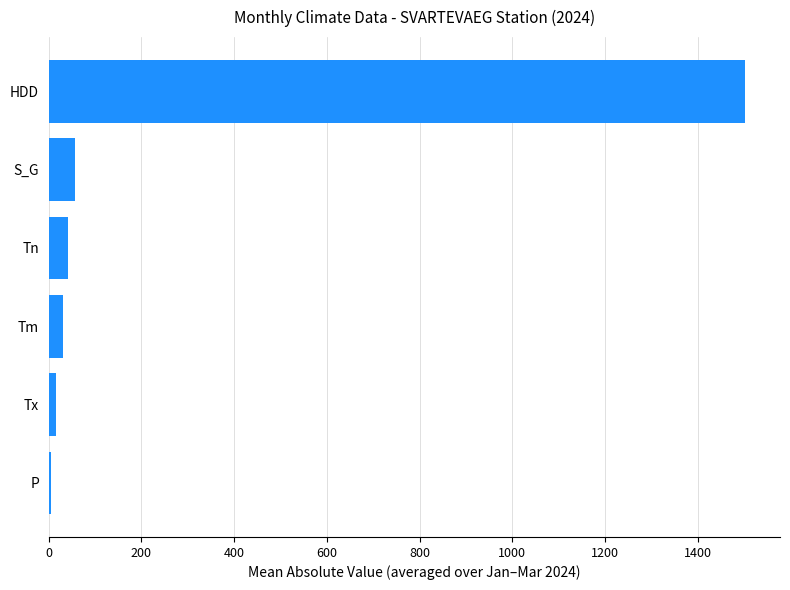

What is the sum of all values?

1651.5